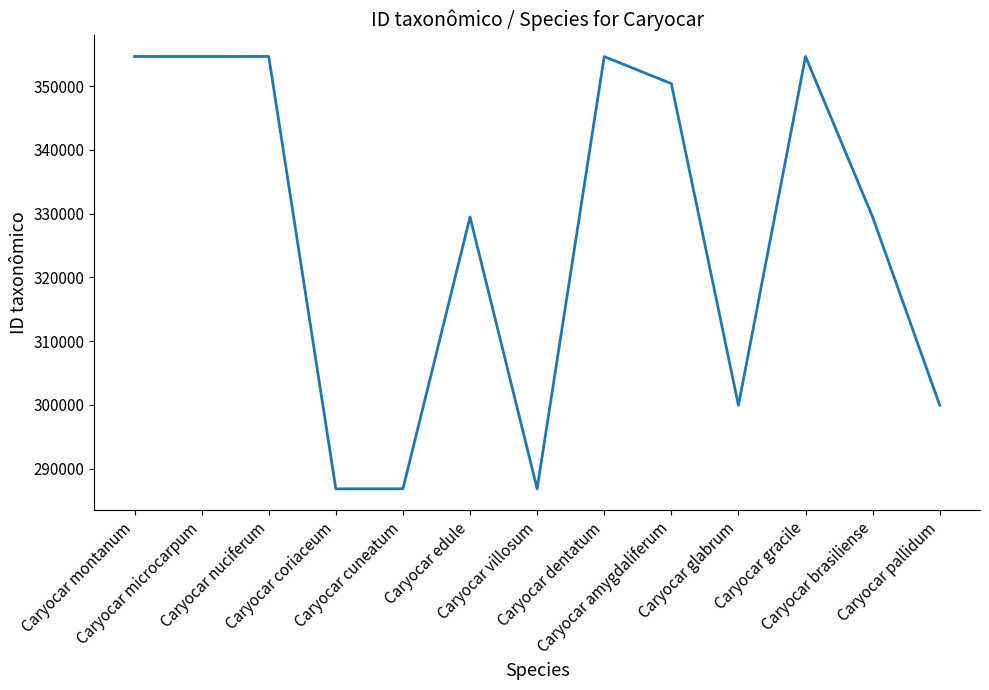

What is the change in value from Caryocar cuneatum to Caryocar glabrum?

+13093